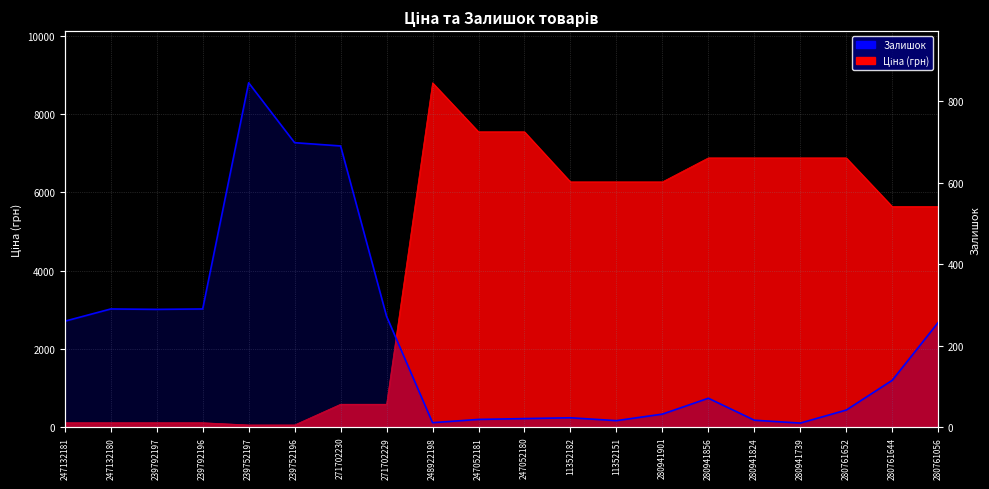

What is the difference between the maximum and minimum values?

835